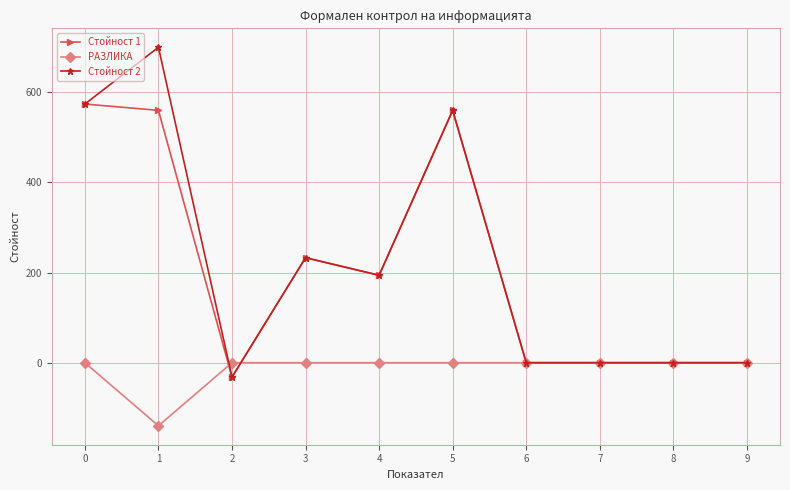

At which category does Стойност 1 reach its first local valley?

2